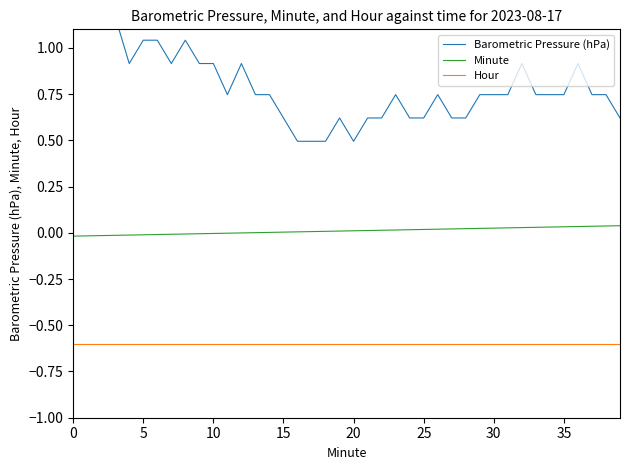

Reading left to right, transcribe all the data shown in this chart.

Barometric Pressure (hPa): 1.2	1.2	1.2	1.2	0.9	1.0	1.0	0.9	1.0	0.9	0.9	0.7	0.9	0.7	0.7	0.6	0.5	0.5	0.5	0.6	0.5	0.6	0.6	0.7	0.6	0.6	0.7	0.6	0.6	0.7	0.7	0.7	0.9	0.7	0.7	0.7	0.9	0.7	0.7	0.6
Minute: -0.0	-0.0	-0.0	-0.0	-0.0	-0.0	-0.0	-0.0	-0.0	-0.0	-0.0	-0.0	-0.0	0.0	0.0	0.0	0.0	0.0	0.0	0.0	0.0	0.0	0.0	0.0	0.0	0.0	0.0	0.0	0.0	0.0	0.0	0.0	0.0	0.0	0.0	0.0	0.0	0.0	0.0	0.0
Hour: -0.6	-0.6	-0.6	-0.6	-0.6	-0.6	-0.6	-0.6	-0.6	-0.6	-0.6	-0.6	-0.6	-0.6	-0.6	-0.6	-0.6	-0.6	-0.6	-0.6	-0.6	-0.6	-0.6	-0.6	-0.6	-0.6	-0.6	-0.6	-0.6	-0.6	-0.6	-0.6	-0.6	-0.6	-0.6	-0.6	-0.6	-0.6	-0.6	-0.6